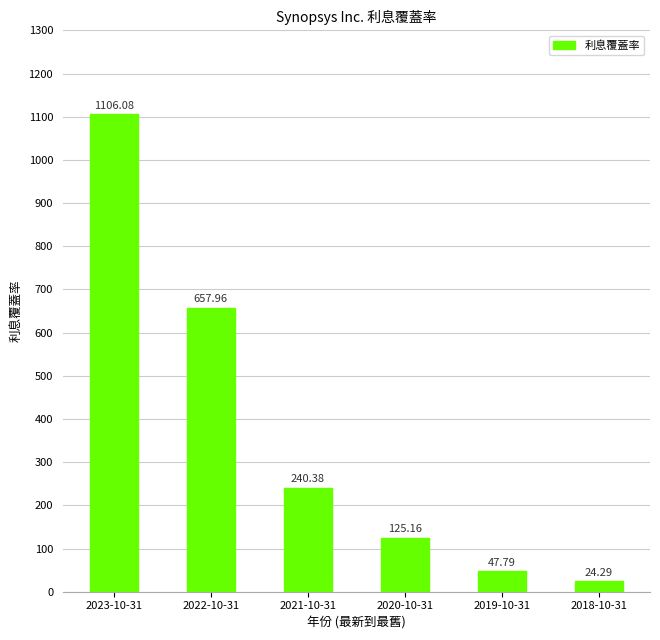

Approximately how many times larger is the value at 2021-10-31 compared to 2023-10-31?

0.2